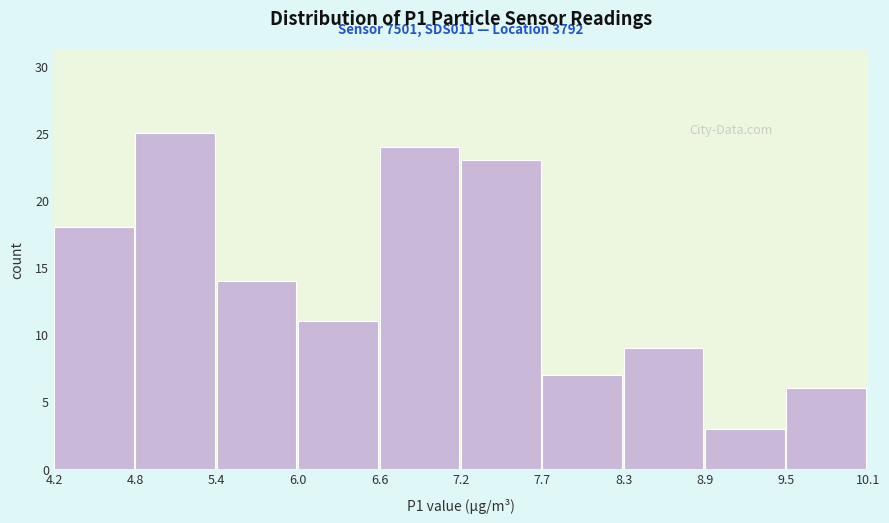

Over which range of the x-axis is the bar tallest?

4.8 to 5.4